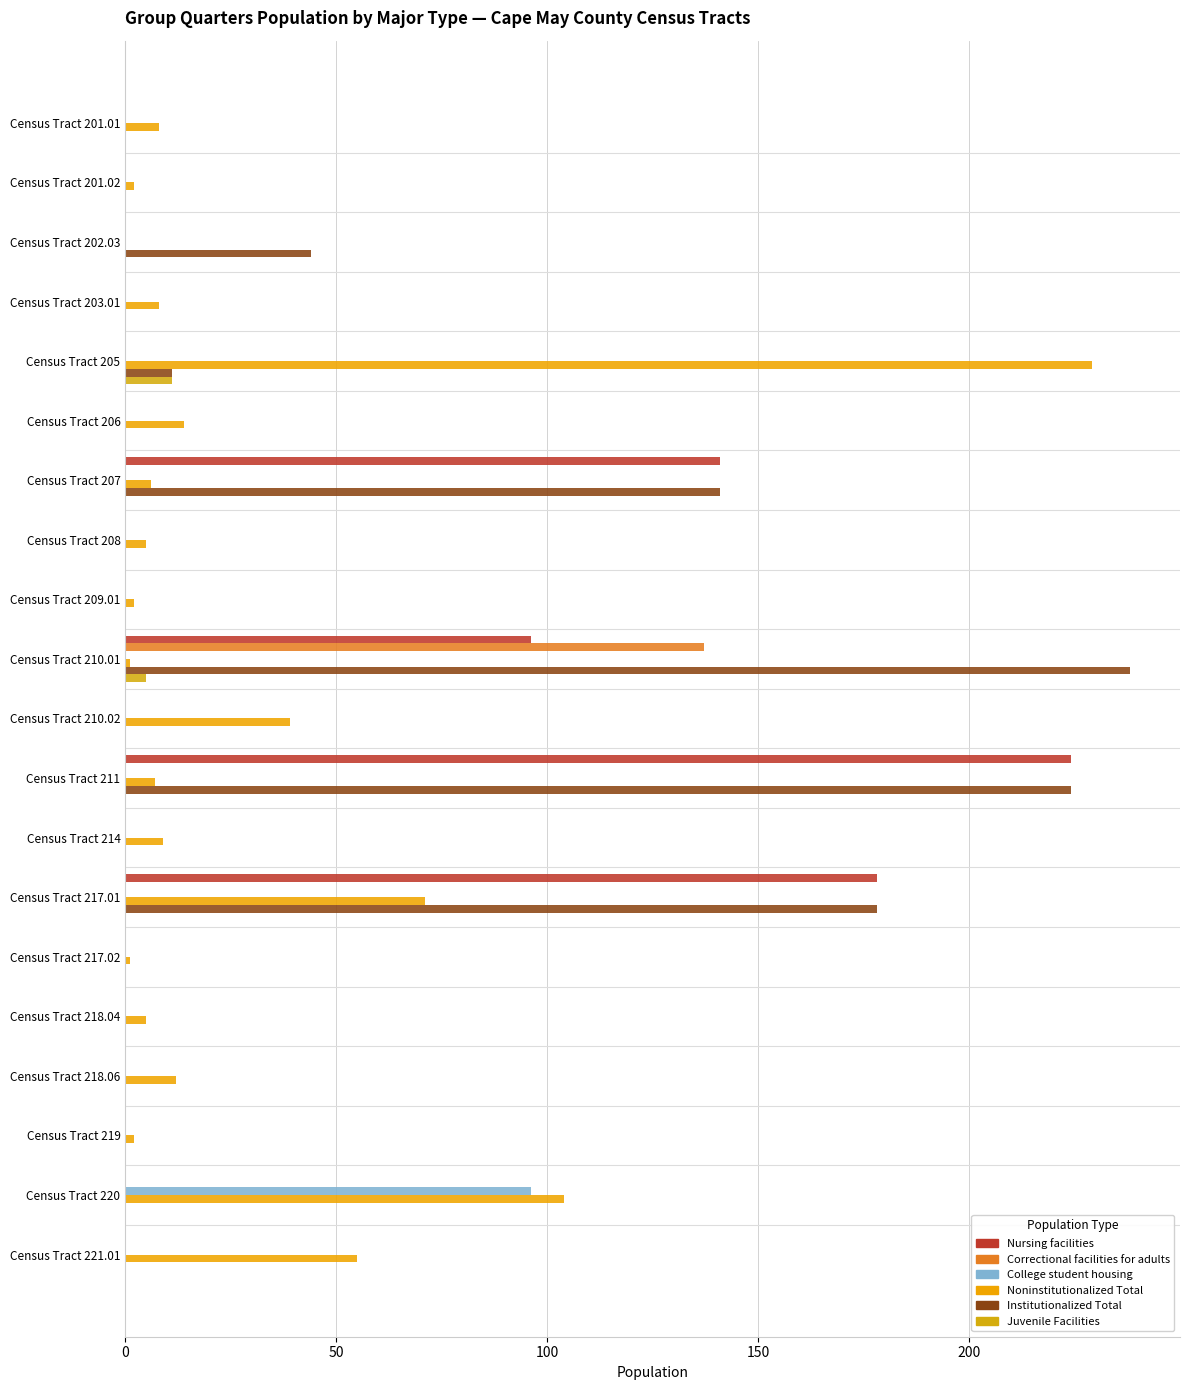

At which category is the sum across all series the highest?

Census Tract 210.01